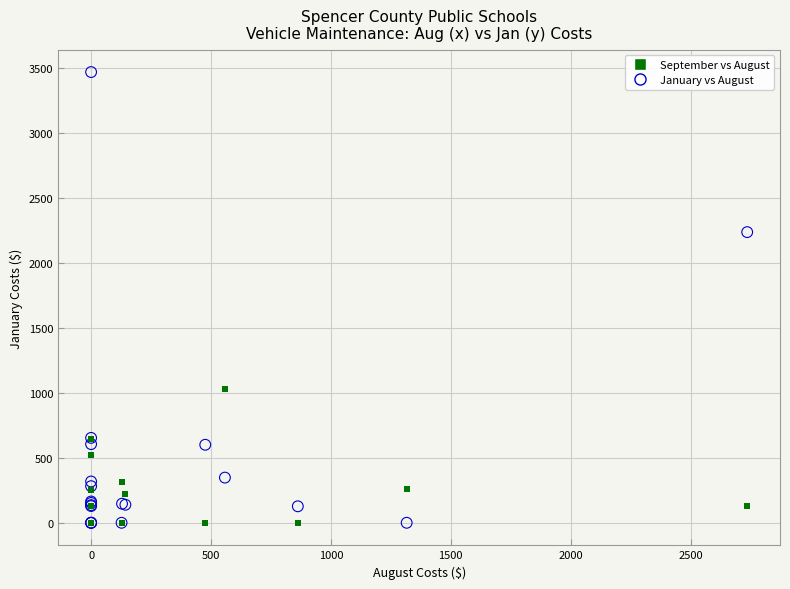

Across all series, what Y value is closest to 1736?

2239